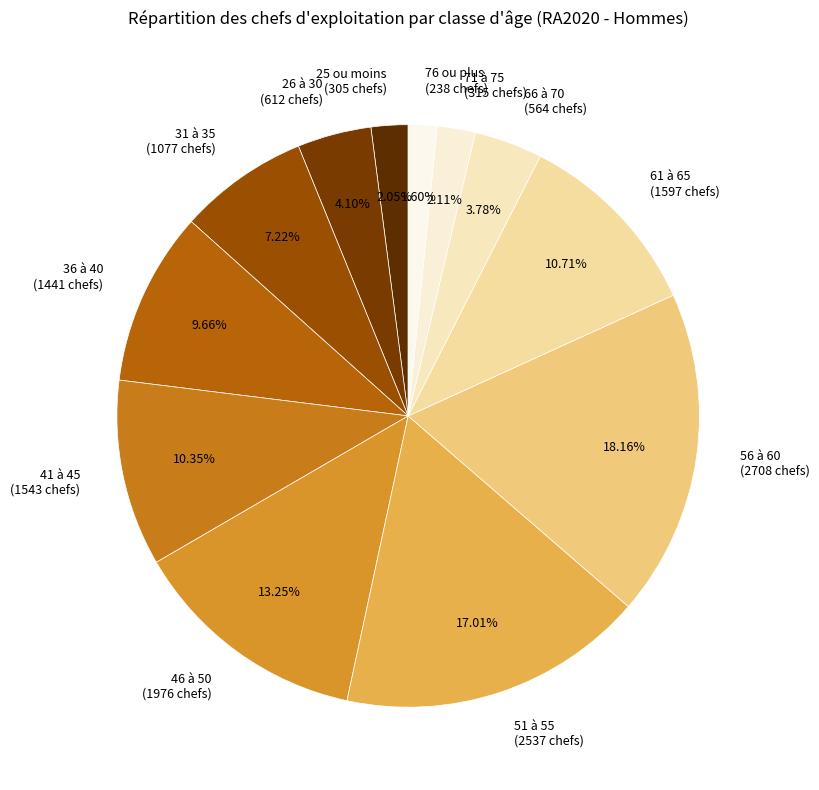

Which has a higher value, 76 ou plus or 56 à 60?

56 à 60